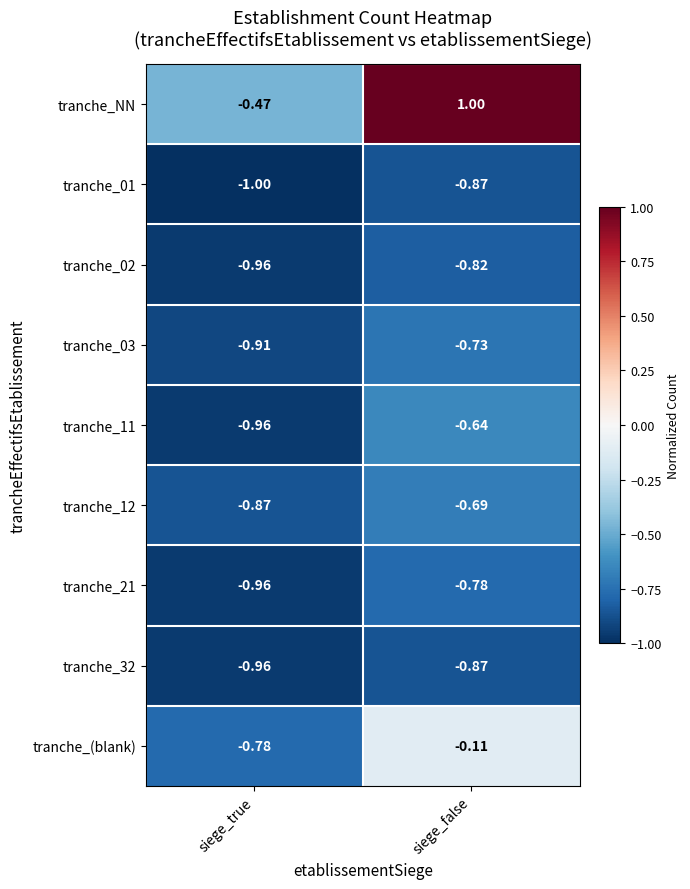

At how many categories does at least one series exceed 0?

1